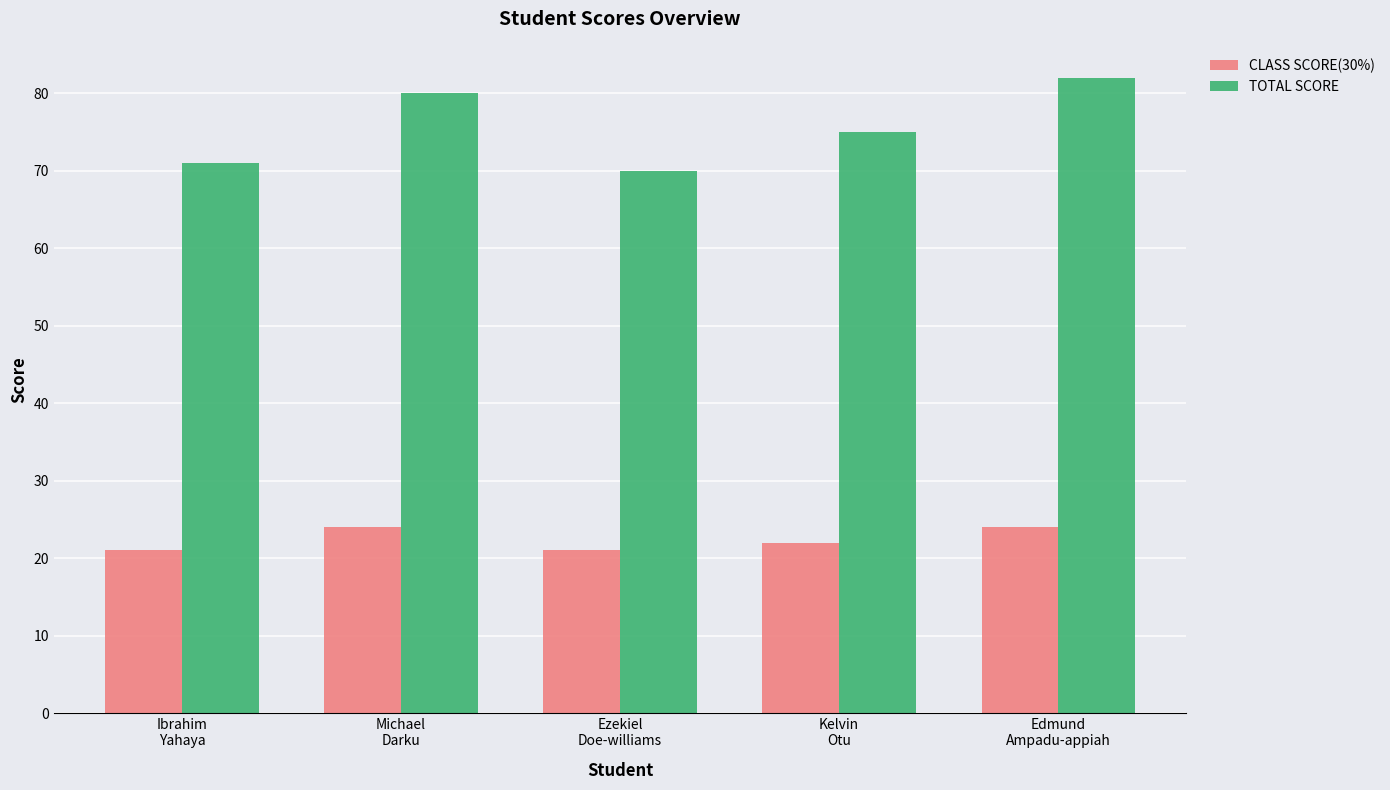

What is the label of the 4th bar from the left?

Kelvin
Otu